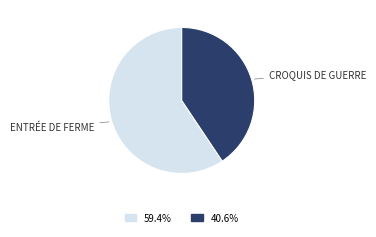

Count the number of slices in the pie.

2